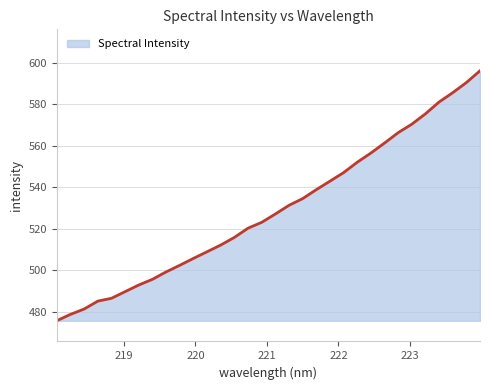

What is the smallest value displayed?

475.6